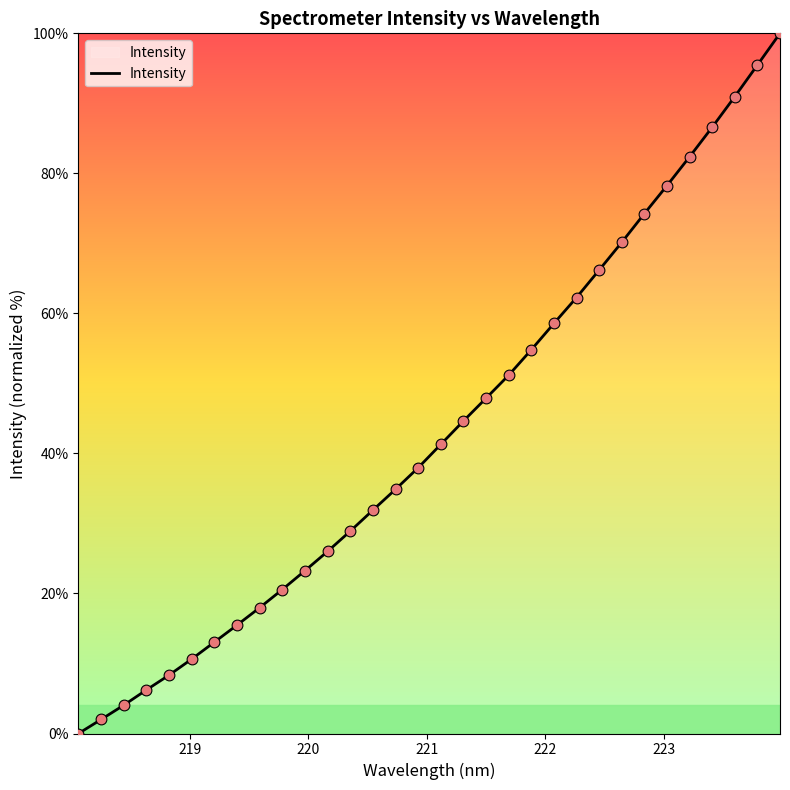

What is the difference between the maximum and minimum values?

100.0